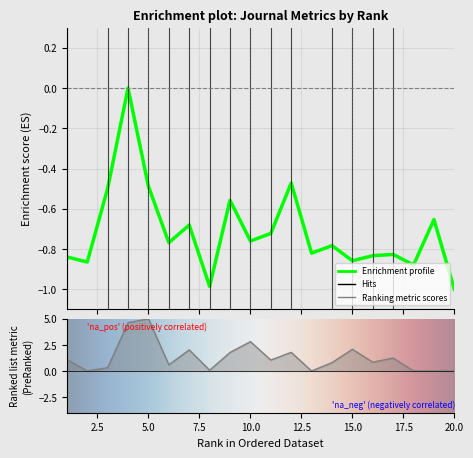

What is the approximate value of Total Docs. (3years) at 17?

1.2